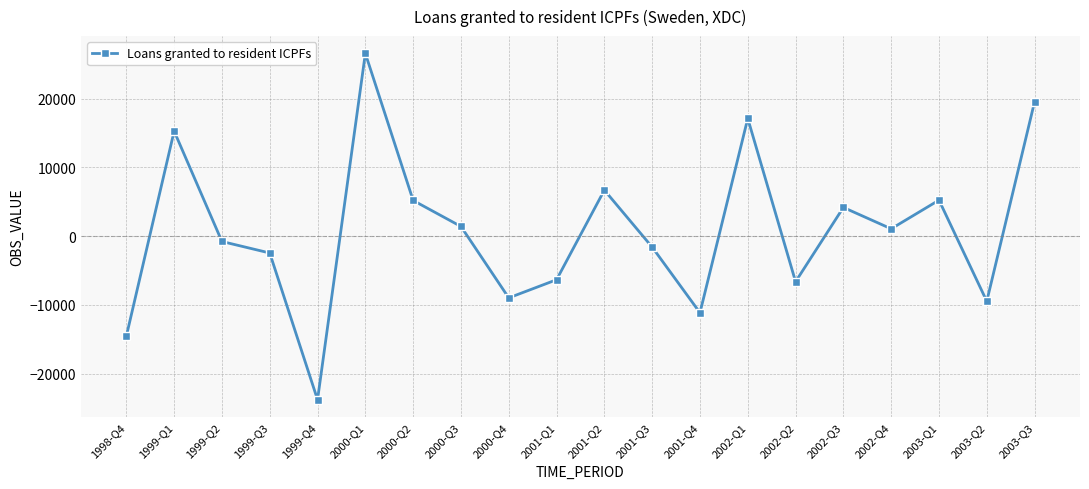

How many lines are shown in the chart?

1